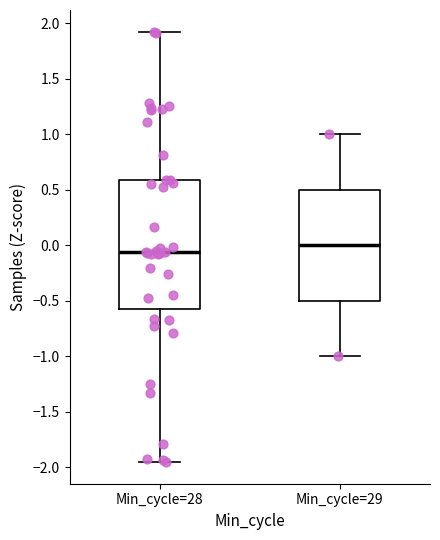

Which box has the lowest median line?

Min_cycle=28